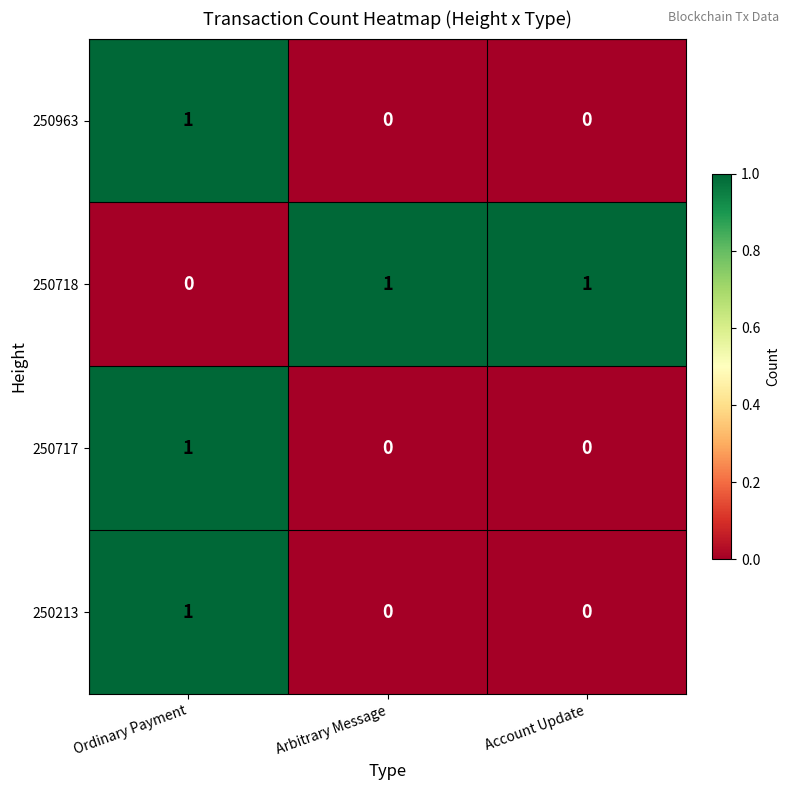

What is the spread (max minus min) of values at Arbitrary Message?

1